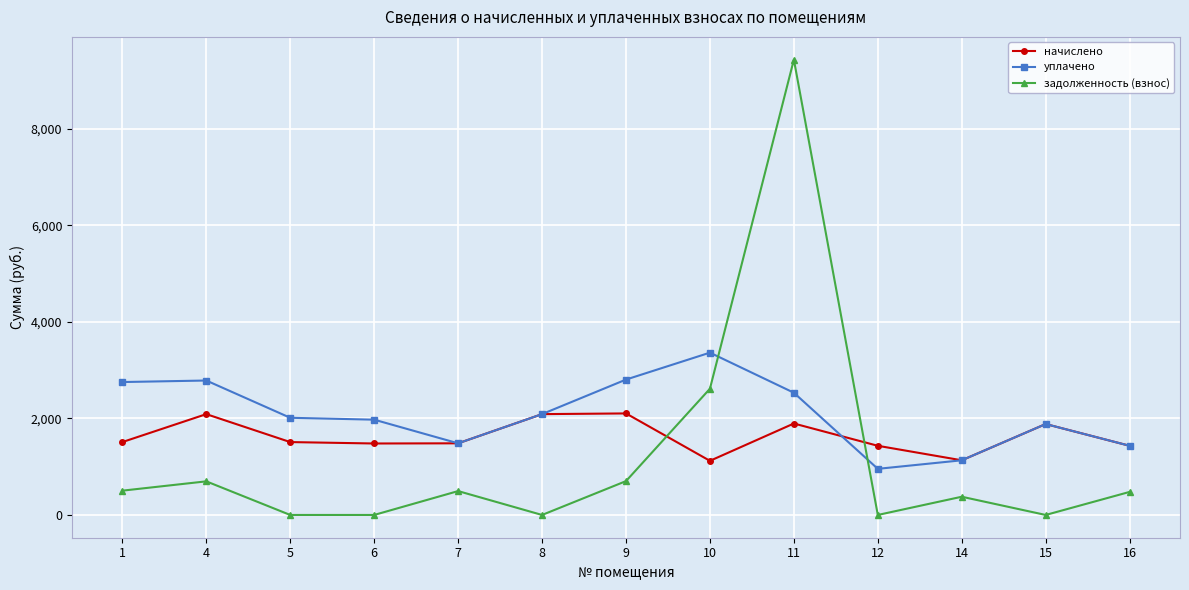

After their last crossing, which series has the higher values: начислено or задолженность (взнос)?

начислено